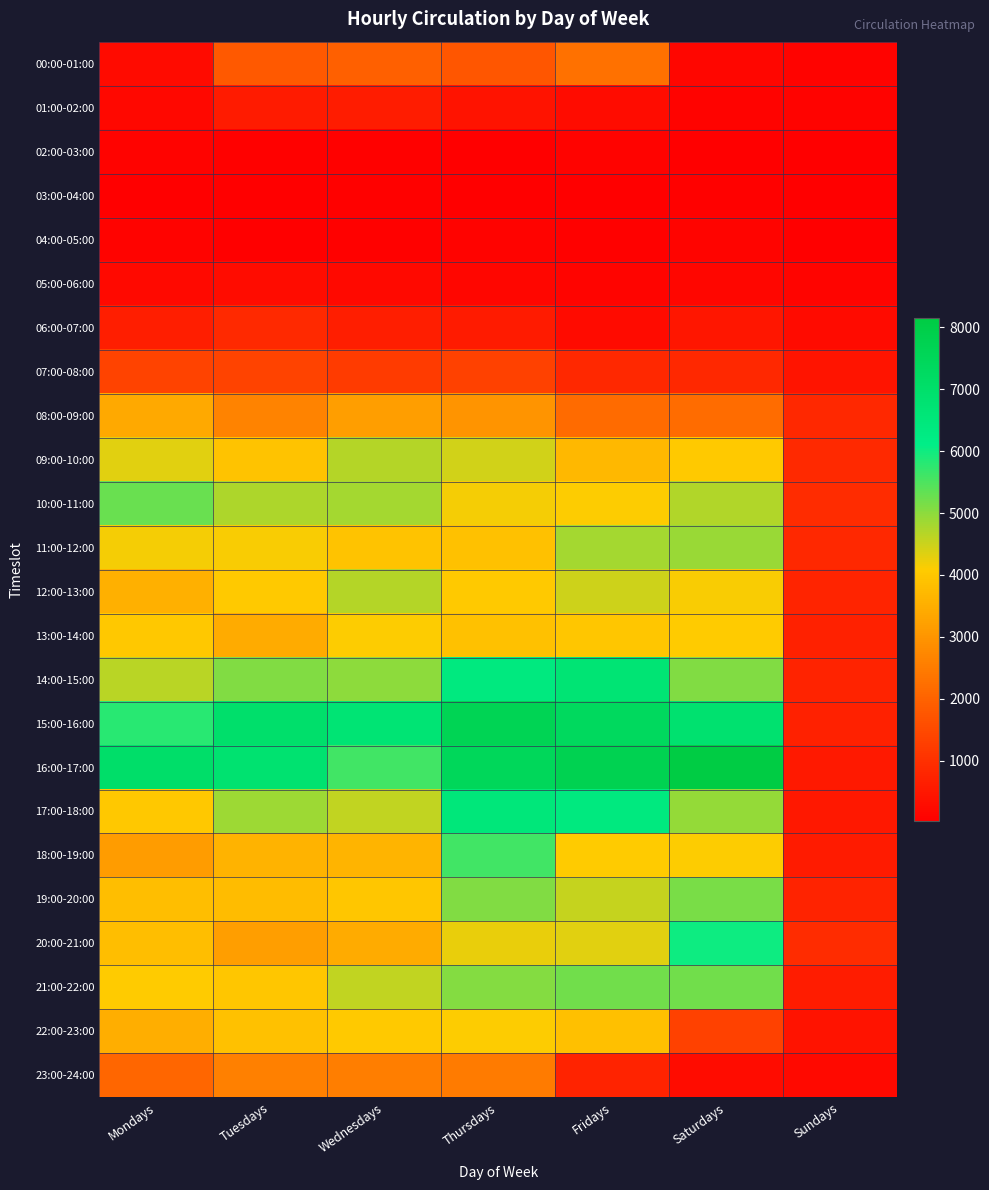

Reading left to right, extract all data points from this chart.

00:00-01:00: Mondays=247	Tuesdays=1817	Wednesdays=1931	Thursdays=1740	Fridays=2296	Saturdays=149	Sundays=105
01:00-02:00: Mondays=184	Tuesdays=562	Wednesdays=597	Thursdays=406	Fridays=277	Saturdays=85	Sundays=96
02:00-03:00: Mondays=84	Tuesdays=74	Wednesdays=49	Thursdays=41	Fridays=96	Saturdays=29	Sundays=44
03:00-04:00: Mondays=16	Tuesdays=29	Wednesdays=55	Thursdays=26	Fridays=26	Saturdays=50	Sundays=37
04:00-05:00: Mondays=106	Tuesdays=42	Wednesdays=66	Thursdays=82	Fridays=52	Saturdays=120	Sundays=34
05:00-06:00: Mondays=225	Tuesdays=300	Wednesdays=217	Thursdays=156	Fridays=125	Saturdays=169	Sundays=118
06:00-07:00: Mondays=625	Tuesdays=853	Wednesdays=622	Thursdays=568	Fridays=268	Saturdays=466	Sundays=259
07:00-08:00: Mondays=1376	Tuesdays=1379	Wednesdays=1221	Thursdays=1350	Fridays=824	Saturdays=826	Sundays=453
08:00-09:00: Mondays=3398	Tuesdays=2633	Wednesdays=3188	Thursdays=3001	Fridays=2150	Saturdays=2179	Sundays=832
09:00-10:00: Mondays=4314	Tuesdays=3901	Wednesdays=4661	Thursdays=4455	Fridays=3693	Saturdays=4037	Sundays=843
10:00-11:00: Mondays=5295	Tuesdays=4752	Wednesdays=4794	Thursdays=4156	Fridays=4090	Saturdays=4710	Sundays=930
11:00-12:00: Mondays=4173	Tuesdays=4134	Wednesdays=3909	Thursdays=3865	Fridays=4791	Saturdays=4890	Sundays=840
12:00-13:00: Mondays=3542	Tuesdays=4037	Wednesdays=4689	Thursdays=4034	Fridays=4498	Saturdays=4133	Sundays=777
13:00-14:00: Mondays=3999	Tuesdays=3432	Wednesdays=4097	Thursdays=3867	Fridays=3961	Saturdays=4083	Sundays=684
14:00-15:00: Mondays=4628	Tuesdays=5088	Wednesdays=4993	Thursdays=6354	Fridays=6698	Saturdays=5084	Sundays=747
15:00-16:00: Mondays=5785	Tuesdays=6951	Wednesdays=6705	Thursdays=7661	Fridays=7343	Saturdays=6834	Sundays=703
16:00-17:00: Mondays=7024	Tuesdays=6804	Wednesdays=5611	Thursdays=7488	Fridays=7731	Saturdays=8158	Sundays=533
17:00-18:00: Mondays=4023	Tuesdays=4876	Wednesdays=4568	Thursdays=6516	Fridays=6352	Saturdays=4917	Sundays=519
18:00-19:00: Mondays=3145	Tuesdays=3591	Wednesdays=3620	Thursdays=5589	Fridays=4077	Saturdays=4092	Sundays=560
19:00-20:00: Mondays=3812	Tuesdays=3782	Wednesdays=3965	Thursdays=5098	Fridays=4535	Saturdays=5161	Sundays=741
20:00-21:00: Mondays=3826	Tuesdays=3173	Wednesdays=3429	Thursdays=4258	Fridays=4327	Saturdays=6023	Sundays=929
21:00-22:00: Mondays=4075	Tuesdays=3980	Wednesdays=4580	Thursdays=5065	Fridays=5218	Saturdays=5215	Sundays=605
22:00-23:00: Mondays=3485	Tuesdays=3895	Wednesdays=4042	Thursdays=4091	Fridays=3853	Saturdays=1342	Sundays=409
23:00-24:00: Mondays=2063	Tuesdays=2585	Wednesdays=2542	Thursdays=2484	Fridays=735	Saturdays=271	Sundays=220